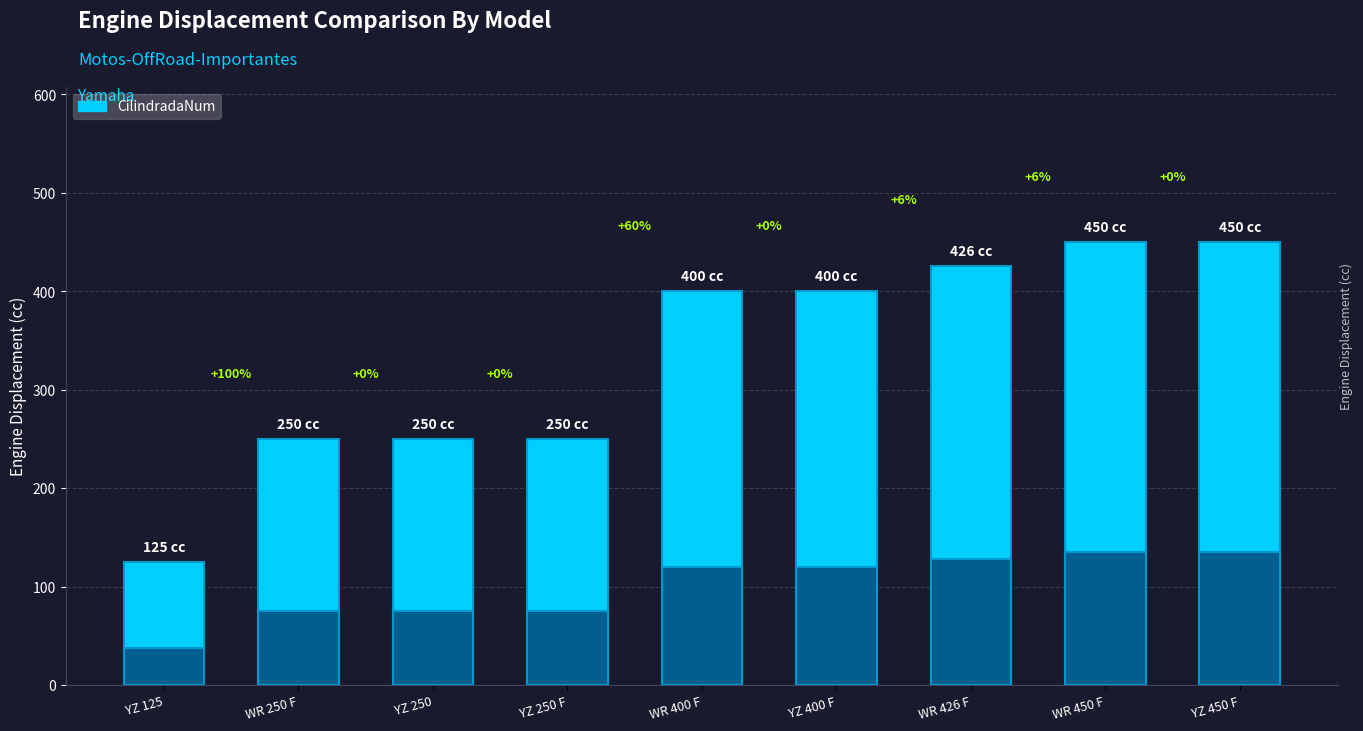

What is the difference between the second highest and minimum values?

325